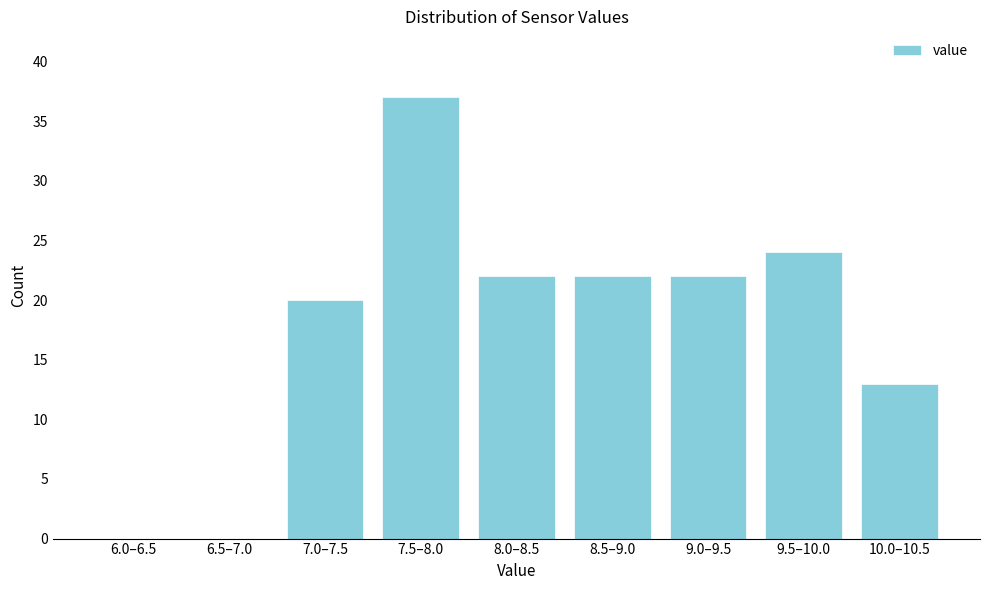

Reading left to right, transcribe all the data shown in this chart.

6.0–6.5=0	6.5–7.0=0	7.0–7.5=20	7.5–8.0=37	8.0–8.5=22	8.5–9.0=22	9.0–9.5=22	9.5–10.0=24	10.0–10.5=13